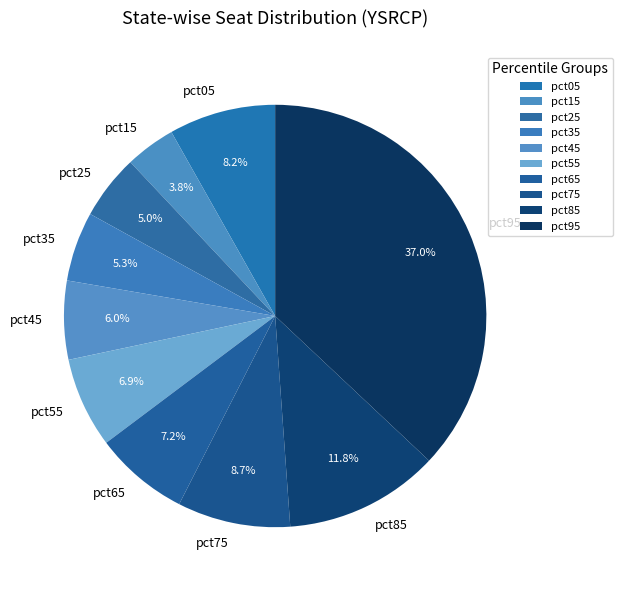

Is pct95 the majority of the pie?

No